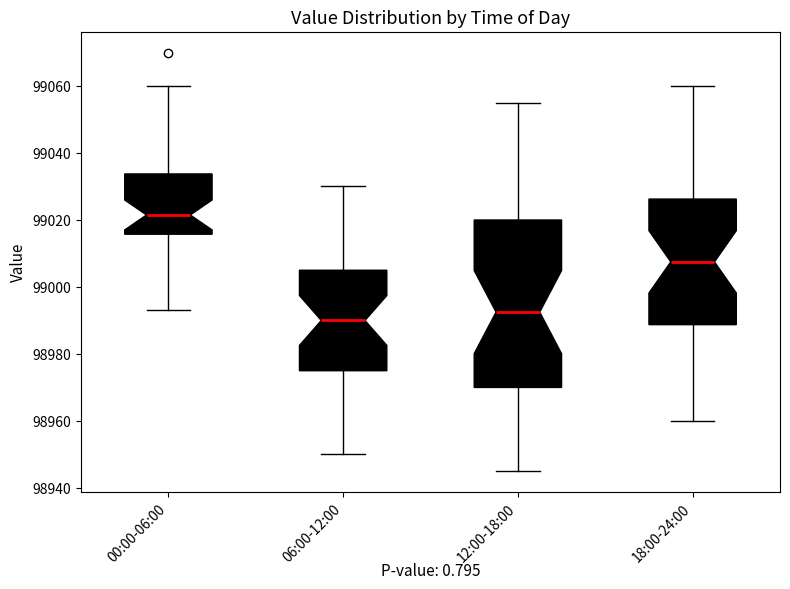

Reading left to right, read every box against the y-axis: the position of its median line, the range the box covers, and the ends of its whiskers. The values are not printed on the chart, so give them approximately, as read against the axis.

00:00-06:00: median 99022, box 99016 to 99034, whiskers 98994 to 99060
06:00-12:00: median 98990, box 98976 to 99006, whiskers 98950 to 99030
12:00-18:00: median 98992, box 98970 to 99020, whiskers 98946 to 99056
18:00-24:00: median 99008, box 98988 to 99026, whiskers 98960 to 99060